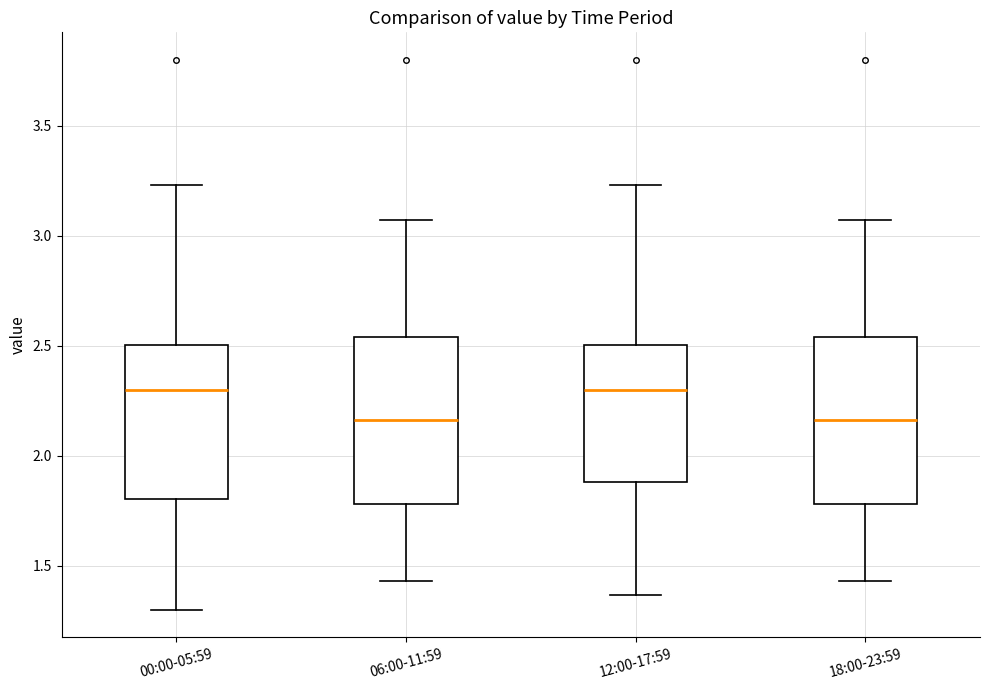

Where does the median line of the box for 00:00-05:59 sit on the y-axis? The values are not printed on the chart, so give them approximately, as read against the axis.

2.30